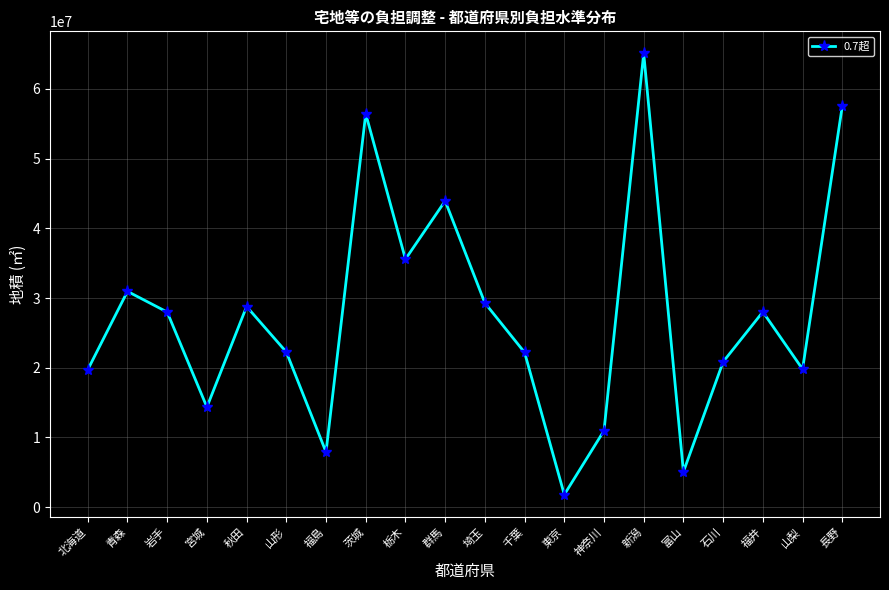

The chart shows a value of 18958316 at 神奈川. True or false?

False